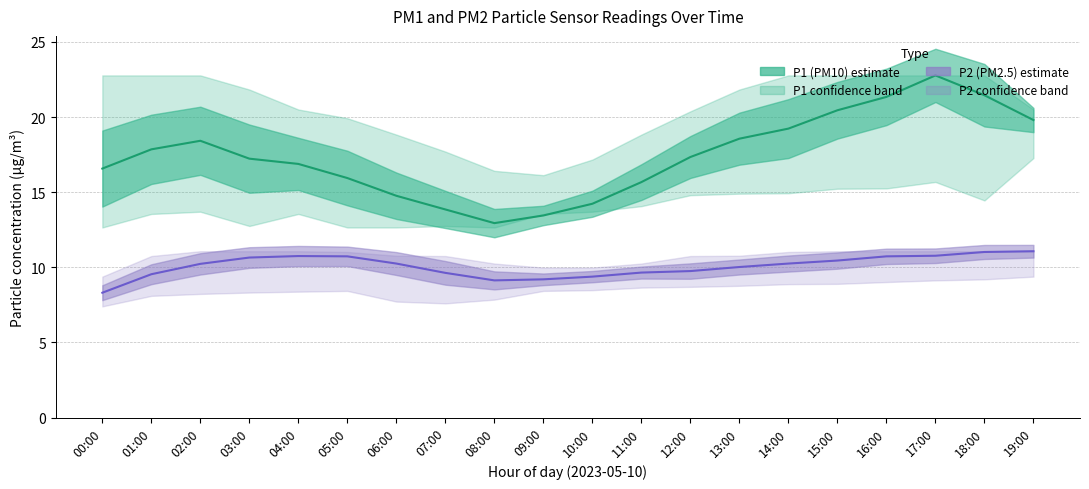

How many data points in P1 (PM10) are less than 17?

9